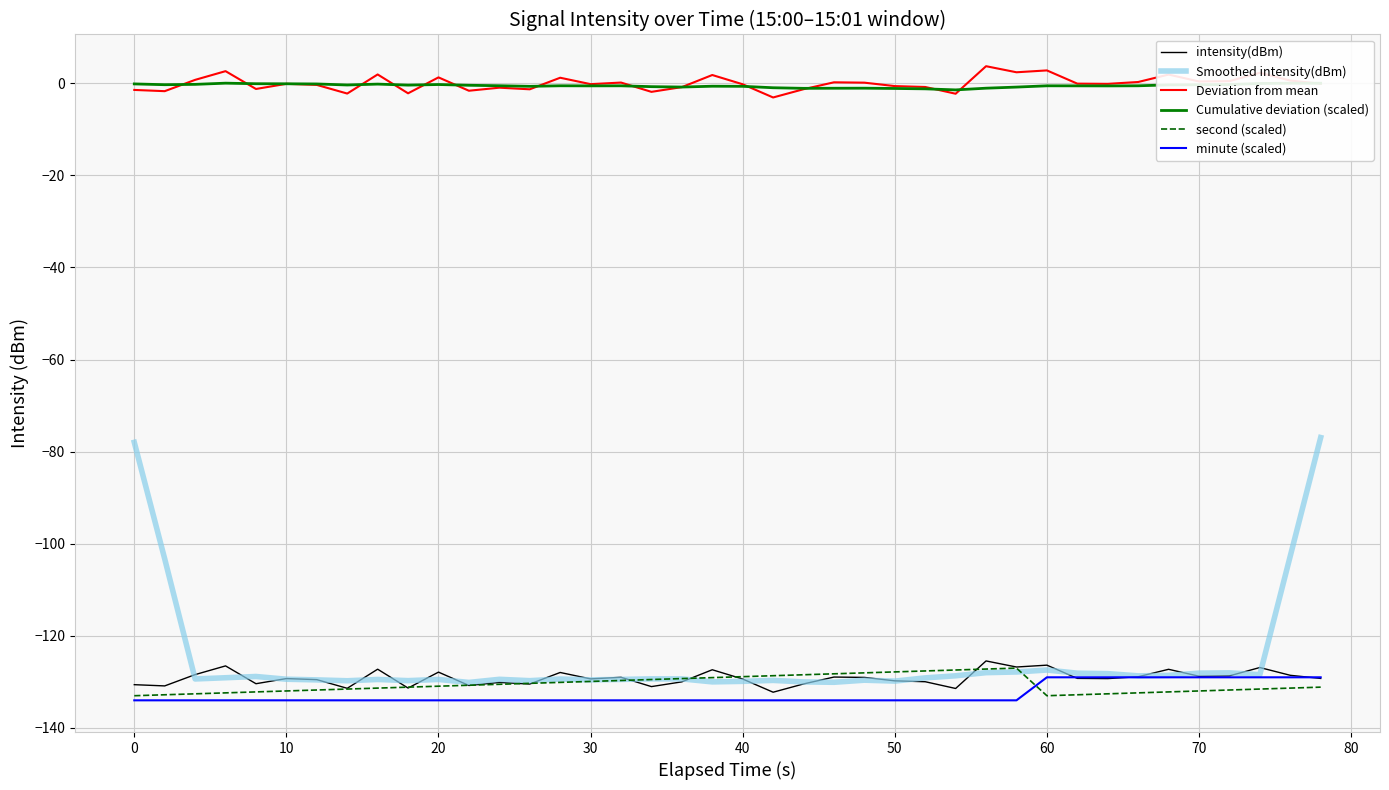

Which series has the widest spread of values?

Smoothed intensity(dBm)